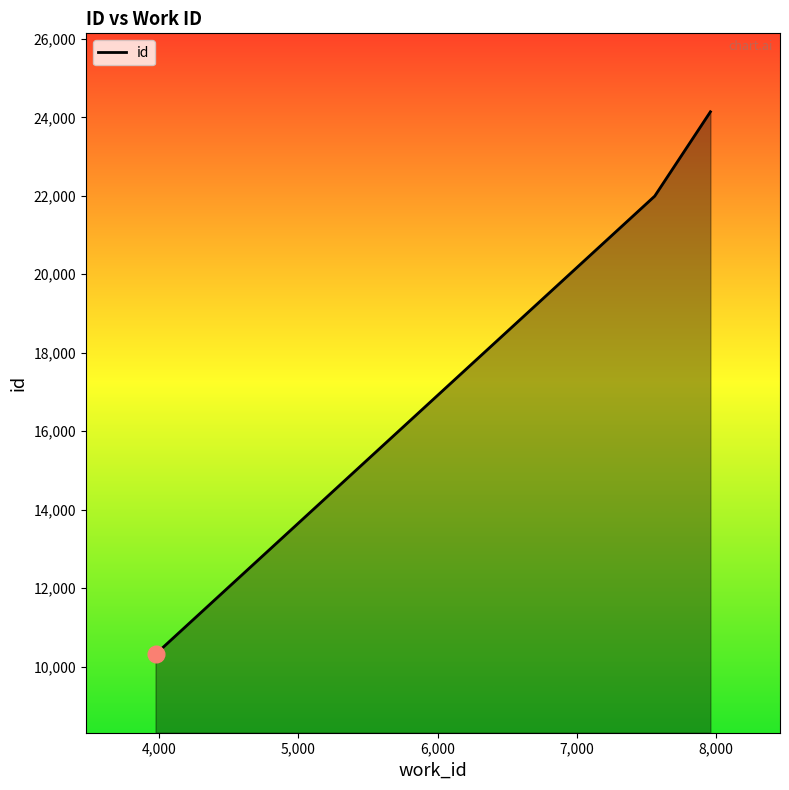

What is the difference between the maximum and second lowest values?

2149